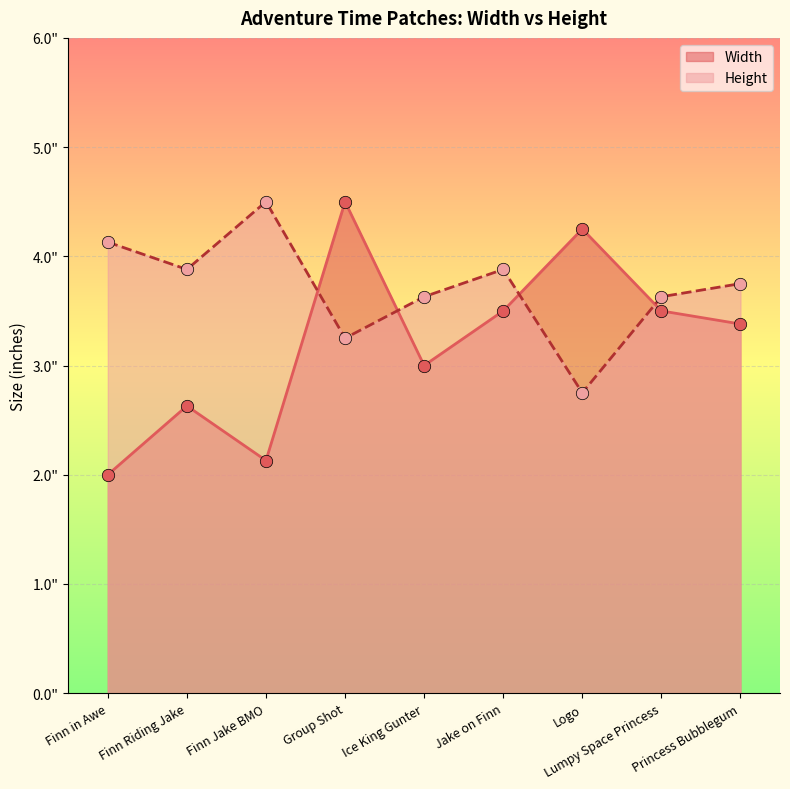

Is the value of Width at Finn in Awe greater than the value of Height at Princess Bubblegum?

No